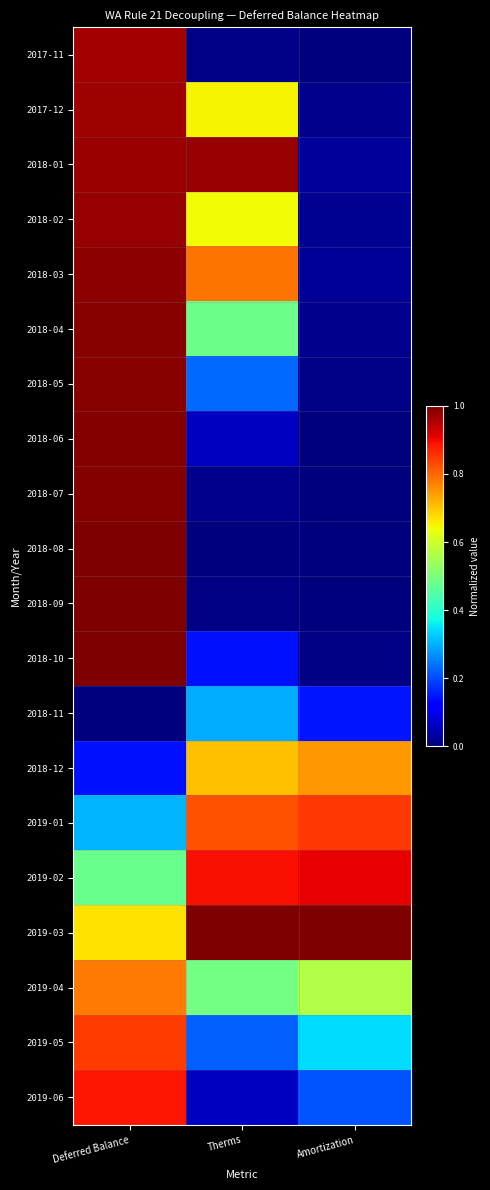

Reading right to left, list all the values displayed in this chart.

2017-11: Amortization=0.0	Therms=0.0	Deferred Balance=1.0
2017-12: Amortization=0.0	Therms=0.7	Deferred Balance=1.0
2018-01: Amortization=0.0	Therms=1.0	Deferred Balance=1.0
2018-02: Amortization=0.0	Therms=0.6	Deferred Balance=1.0
2018-03: Amortization=0.0	Therms=0.8	Deferred Balance=1.0
2018-04: Amortization=0.0	Therms=0.5	Deferred Balance=1.0
2018-05: Amortization=0.0	Therms=0.2	Deferred Balance=1.0
2018-06: Amortization=0.0	Therms=0.1	Deferred Balance=1.0
2018-07: Amortization=0.0	Therms=0.0	Deferred Balance=1.0
2018-08: Amortization=0.0	Therms=0.0	Deferred Balance=1.0
2018-09: Amortization=0.0	Therms=0.0	Deferred Balance=1.0
2018-10: Amortization=0.0	Therms=0.1	Deferred Balance=1.0
2018-11: Amortization=0.1	Therms=0.3	Deferred Balance=0.0
2018-12: Amortization=0.7	Therms=0.7	Deferred Balance=0.1
2019-01: Amortization=0.9	Therms=0.8	Deferred Balance=0.3
2019-02: Amortization=0.9	Therms=0.9	Deferred Balance=0.5
2019-03: Amortization=1.0	Therms=1.0	Deferred Balance=0.7
2019-04: Amortization=0.6	Therms=0.5	Deferred Balance=0.8
2019-05: Amortization=0.3	Therms=0.2	Deferred Balance=0.8
2019-06: Amortization=0.2	Therms=0.1	Deferred Balance=0.9